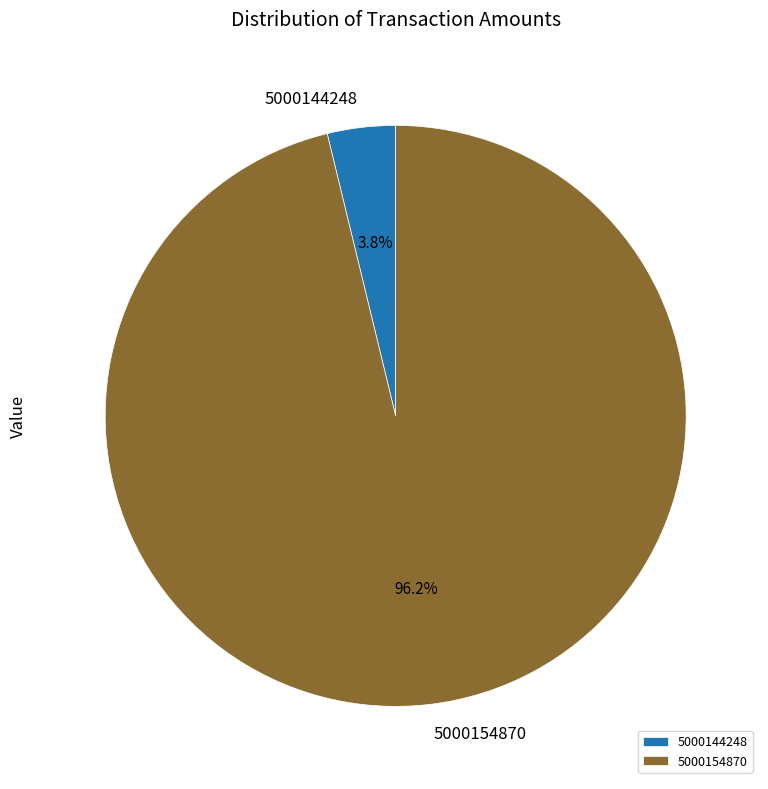

Which has a higher value, 5000144248 or 5000154870?

5000154870